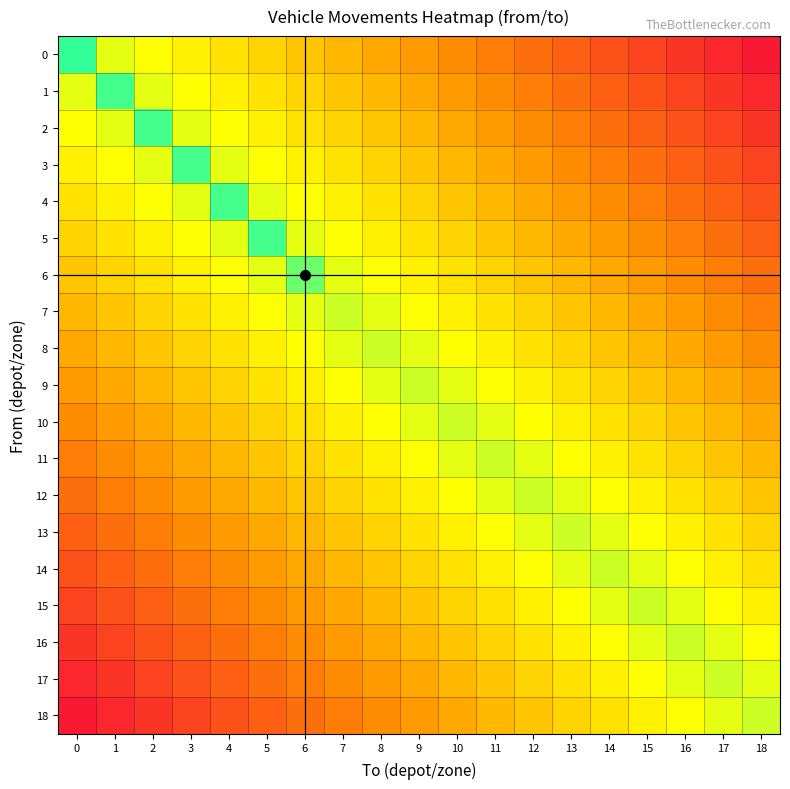

What is the total value across all series at 2?

8.7